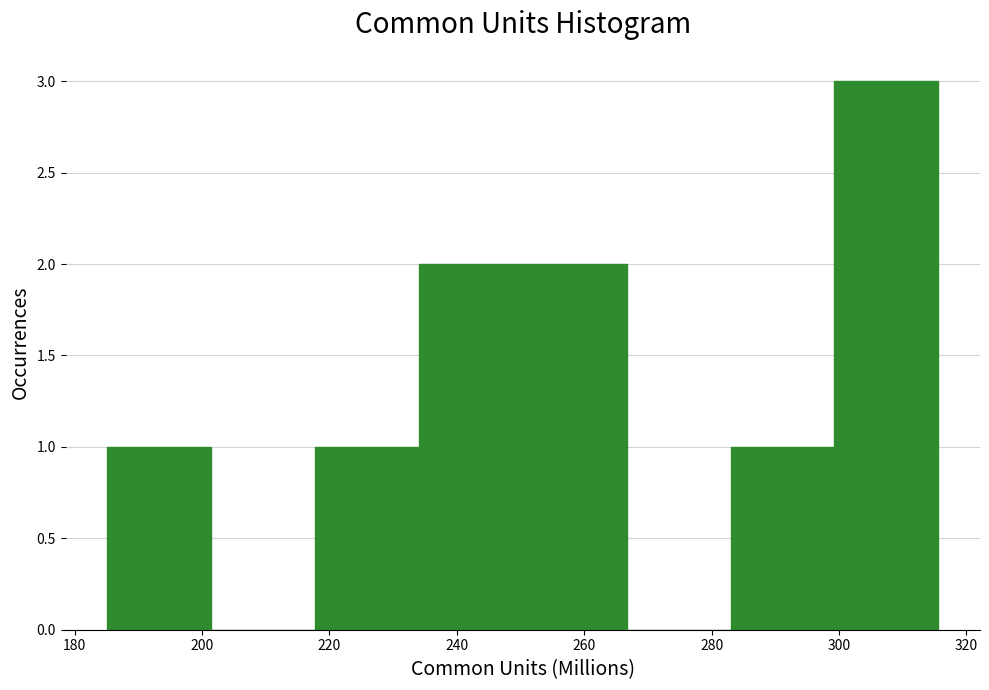

Reading left to right, transcribe this chart: for each bar, give the range it covers on the x-axis and its height. Neither the bar edges nor the heights are printed on the chart, so give them approximately, as read against the axes.

186 to 202: 1
202 to 218: 0
218 to 234: 1
234 to 250: 2
250 to 266: 2
266 to 282: 0
282 to 300: 1
300 to 316: 3